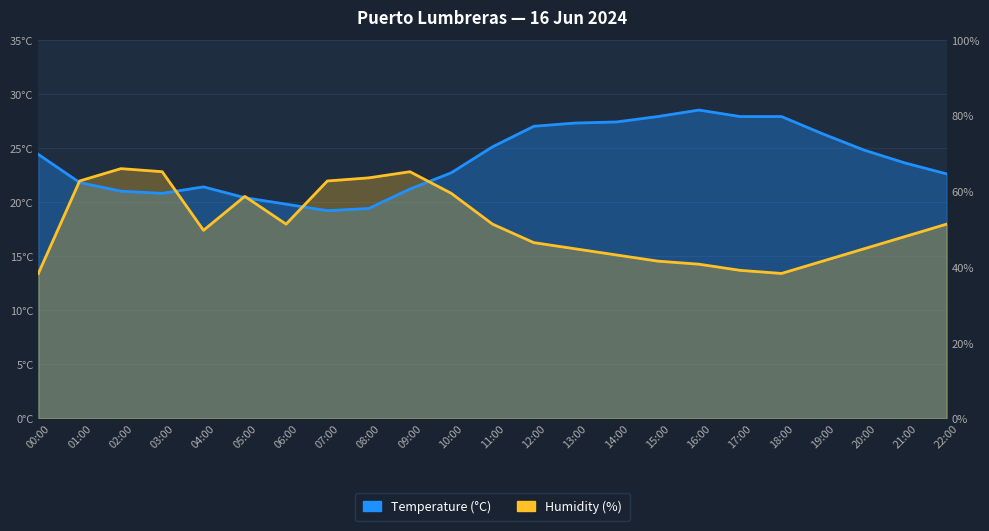

Between 12:00 and 14:00, which series saw the biggest shift?

Humidity (%)